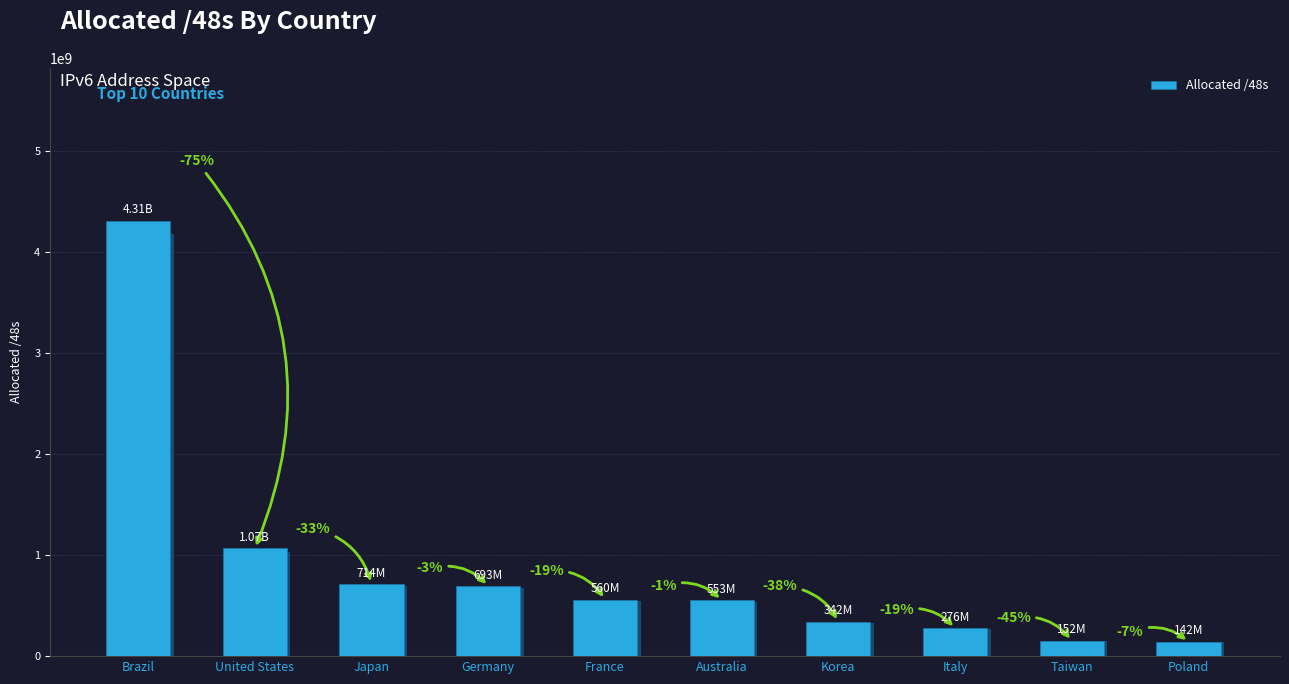

Does the chart contain stacked bars?

No